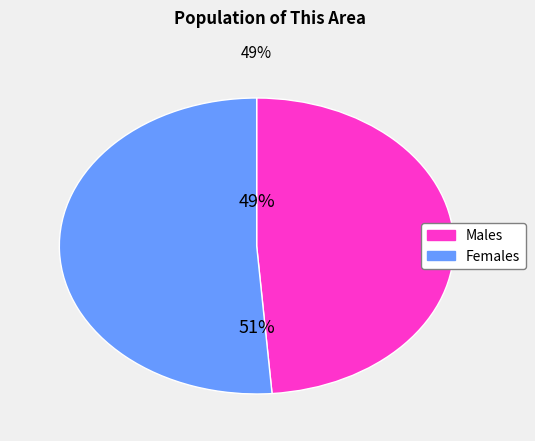

To the nearest percent, what portion does Females represent?

51%